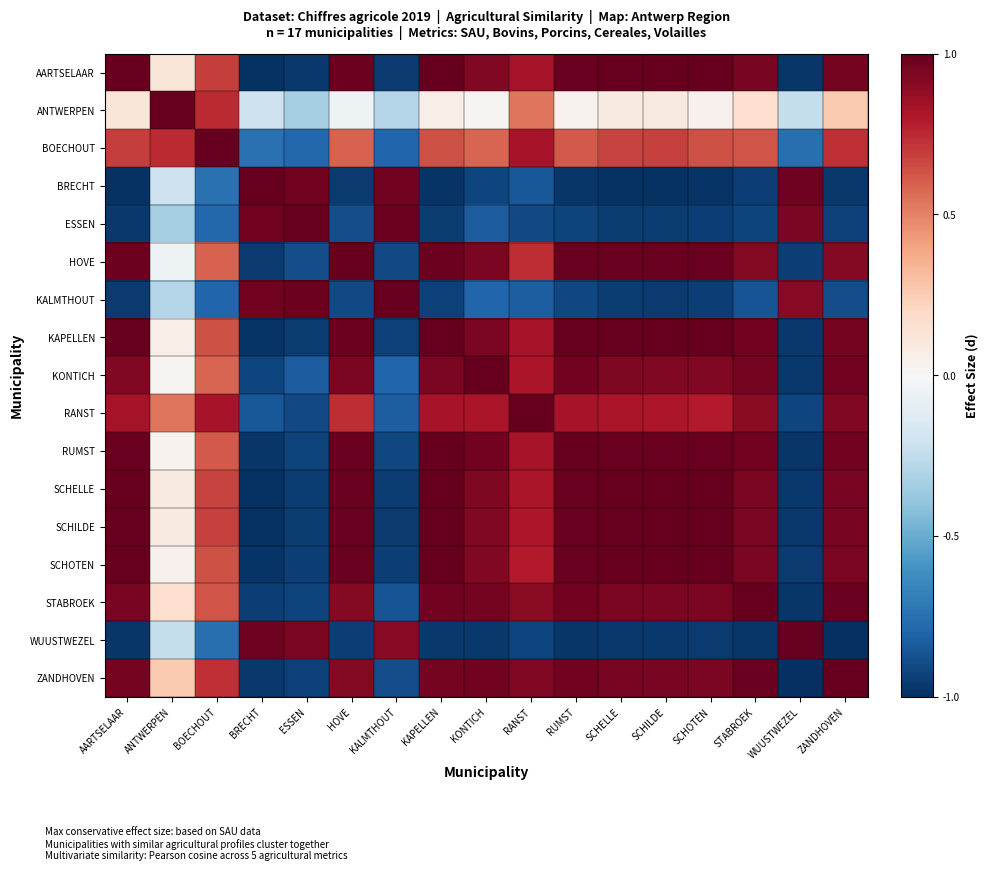

Which has a higher value, AARTSELAAR or RUMST?

AARTSELAAR